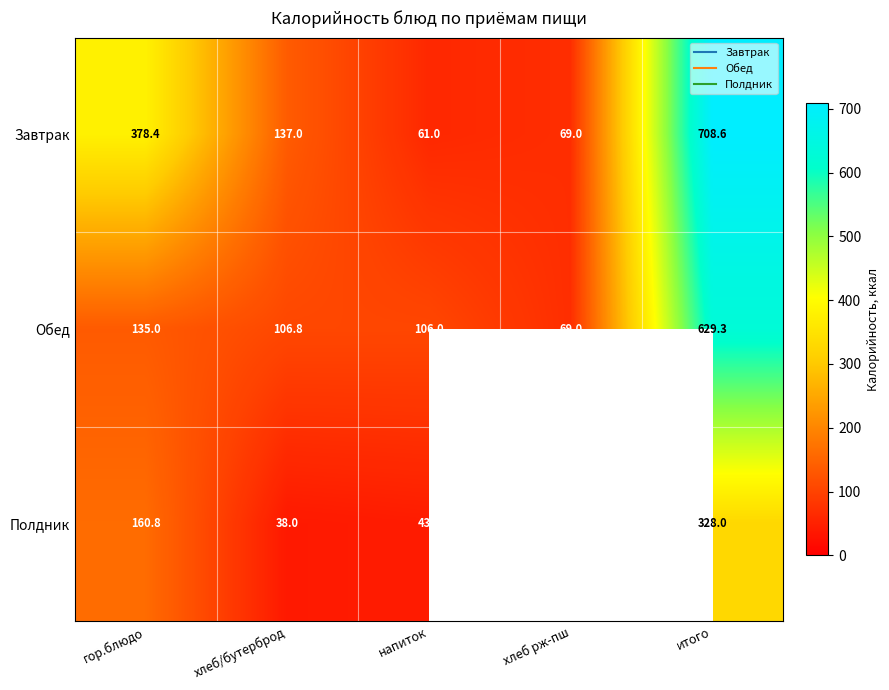

Which label corresponds to the smallest value in the chart?

хлеб/бутерброд